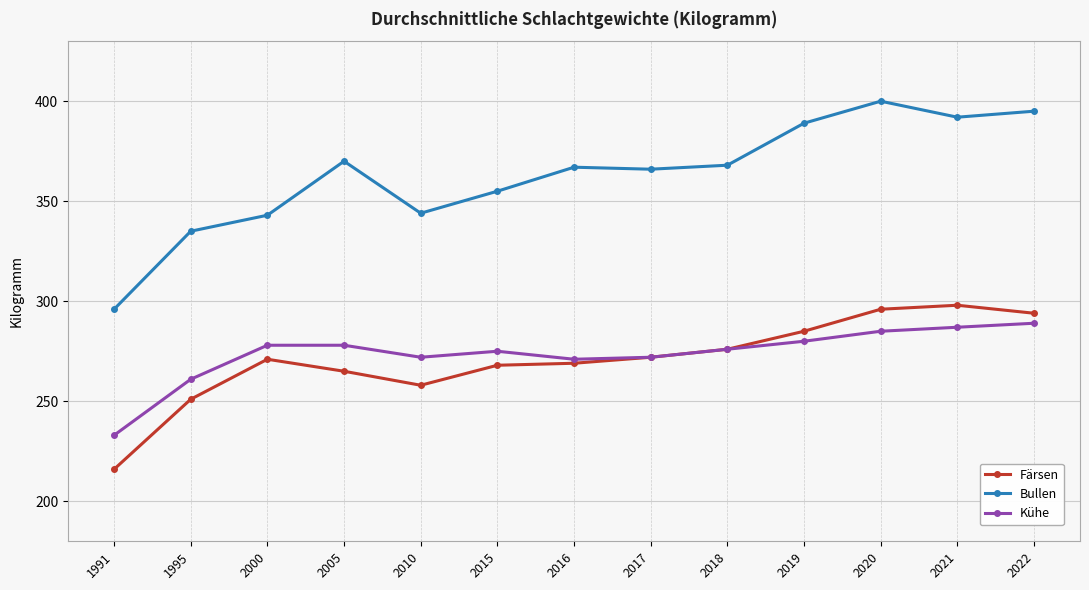

What is the average value of the Färsen series?

271